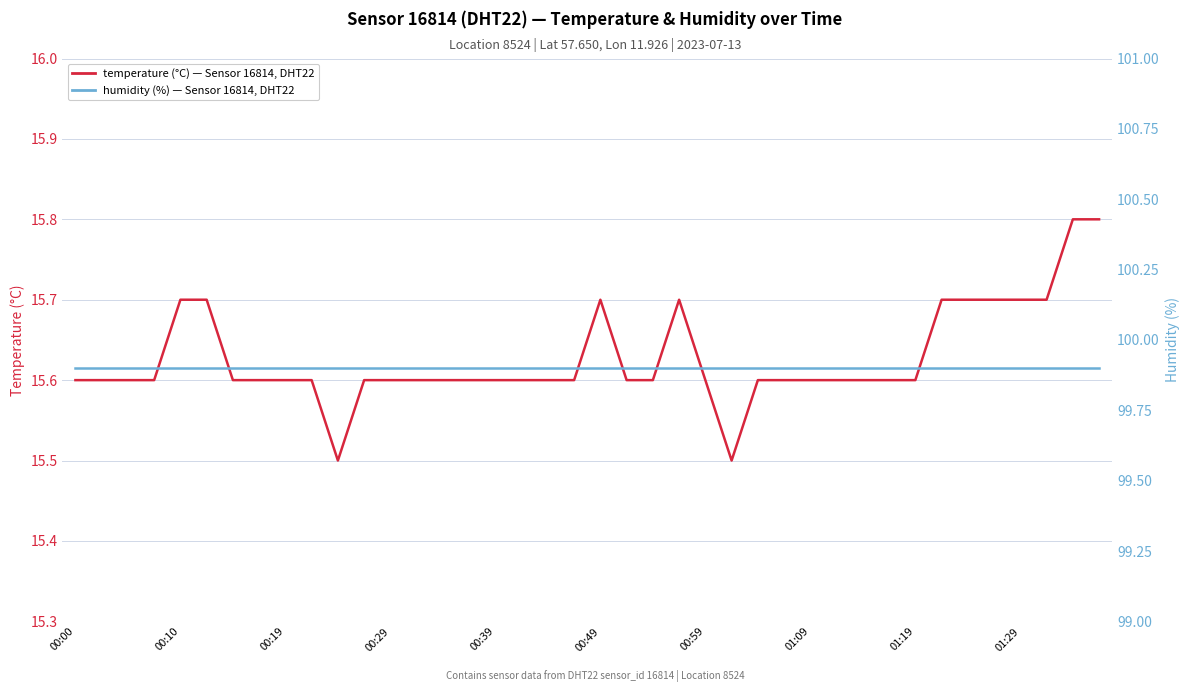

What is the difference between the maximum and second lowest values in the temperature (°C) series?

0.3